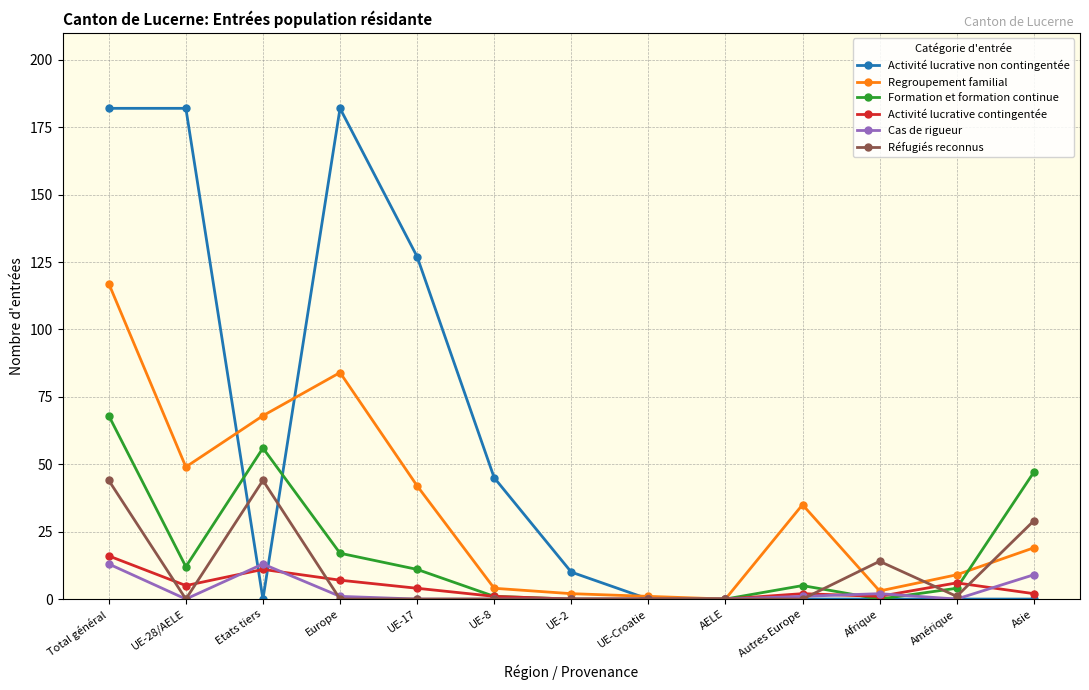

What is the difference between the maximum and minimum values in the Cas de rigueur series?

13